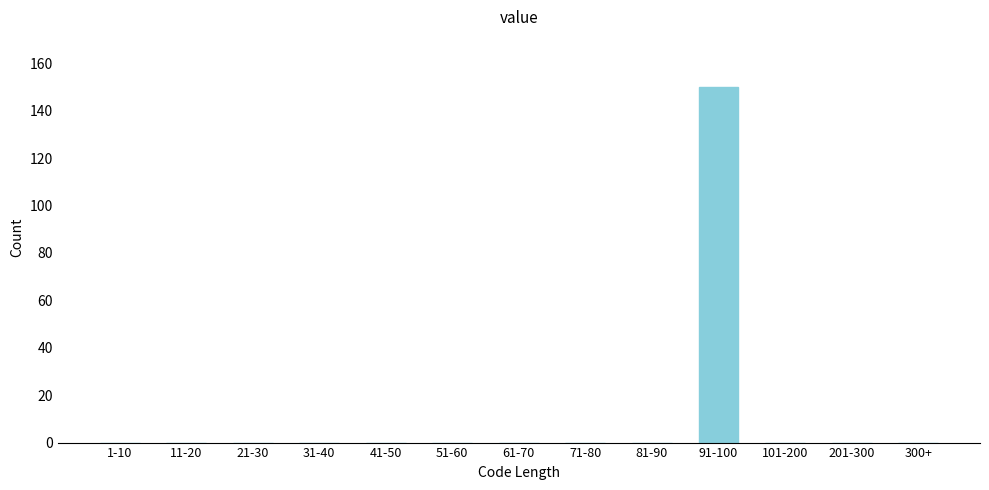

Reading left to right, list all the values displayed in this chart.

1-10=0	11-20=0	21-30=0	31-40=0	41-50=0	51-60=0	61-70=0	71-80=0	81-90=0	91-100=150	101-200=0	201-300=0	300+=0